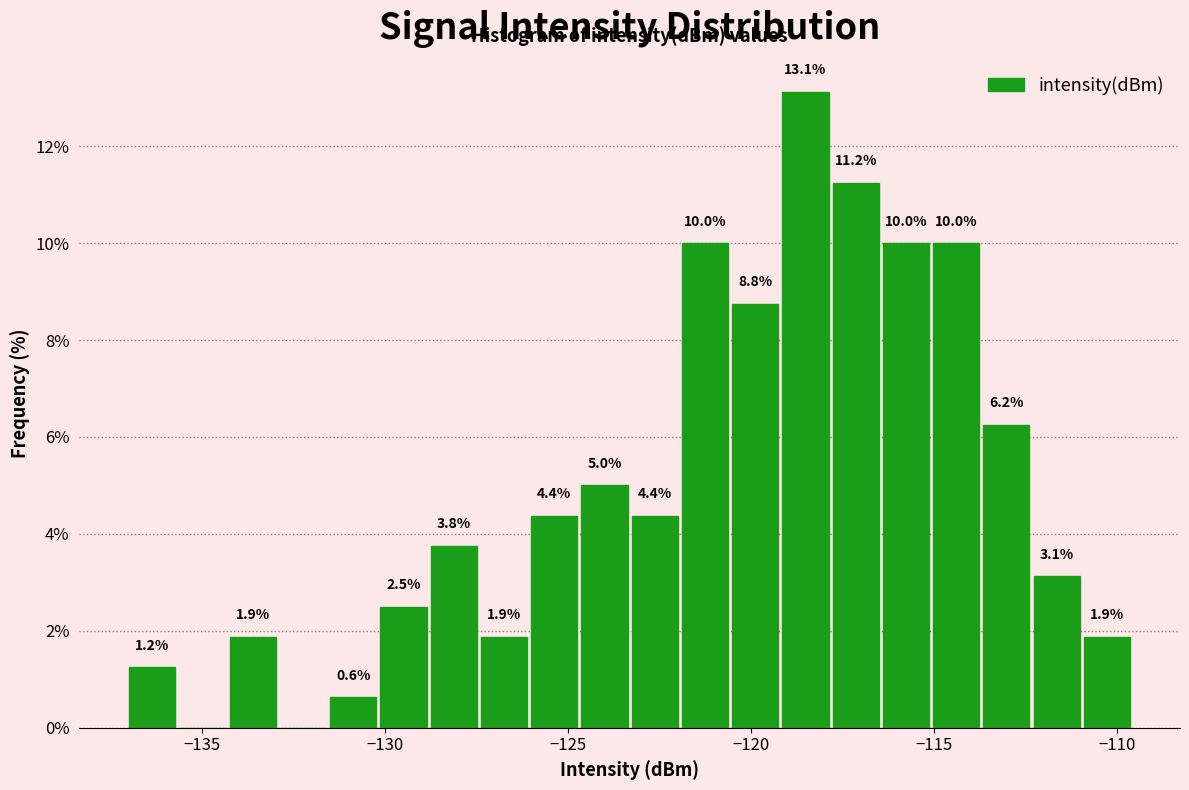

Around what value on the x-axis is the tallest bar? Give the approximate position of its centre, as read against the axis.

-118.5